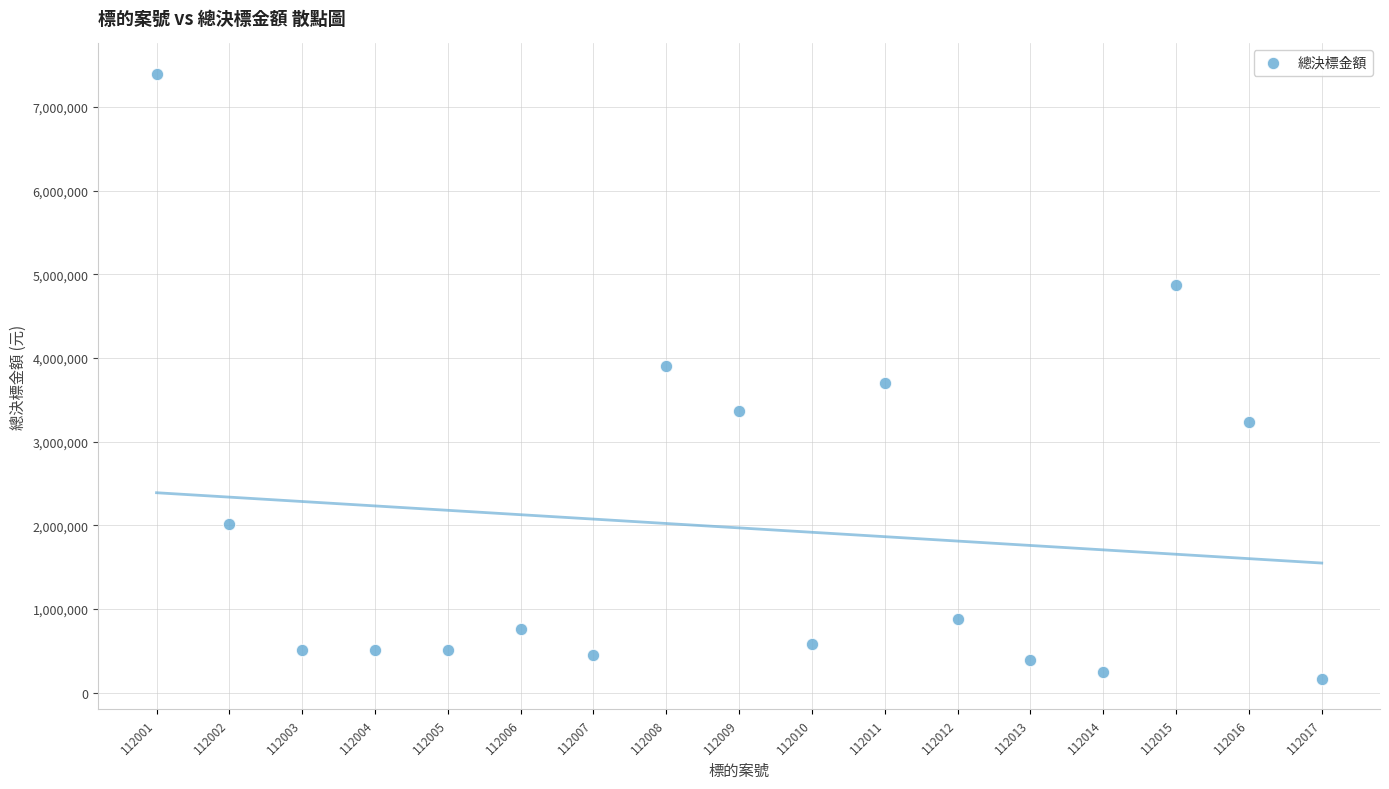

What is the range of X values (max minus min)?

16